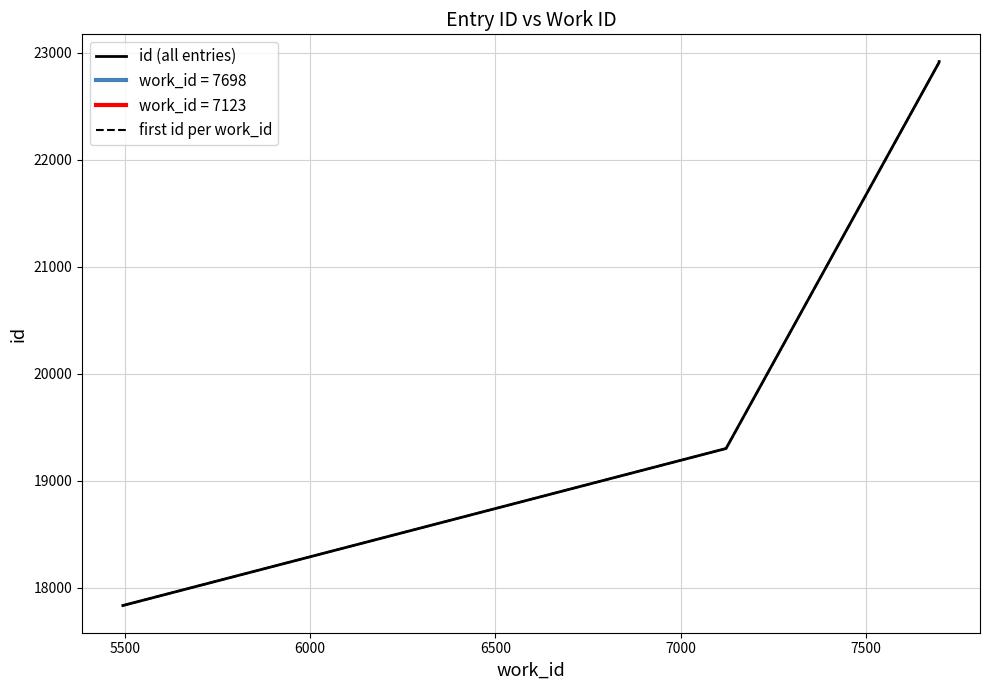

The chart shows a value of 22913 at 7698. True or false?

True